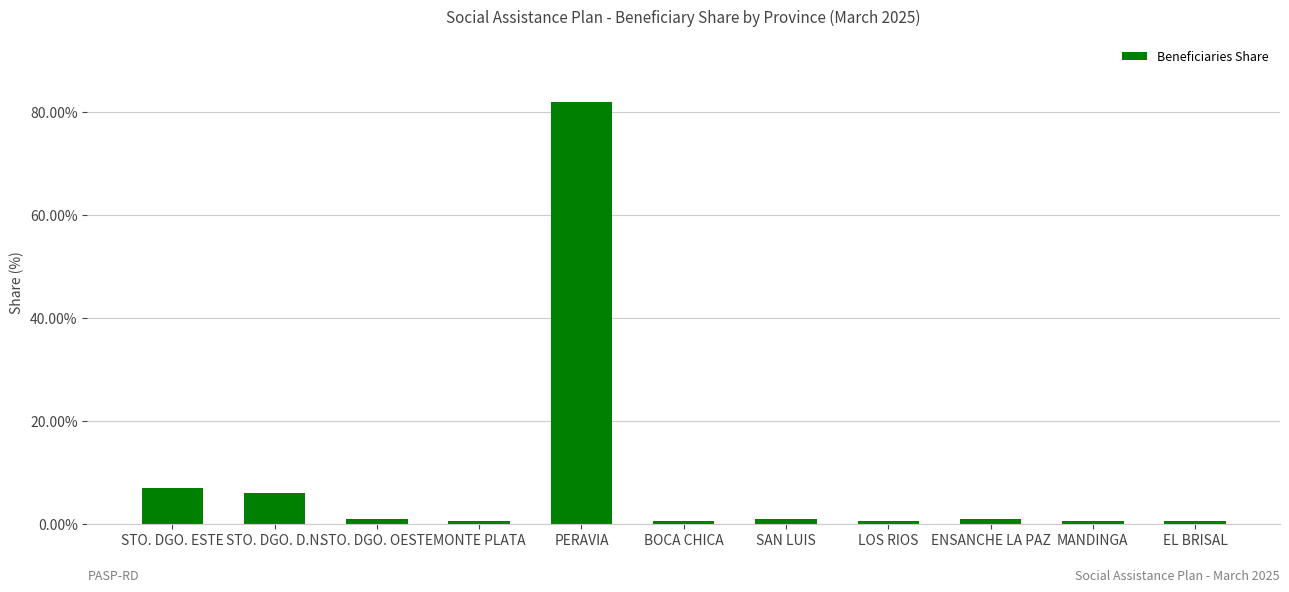

What is the maximum value shown in the chart?

81.8